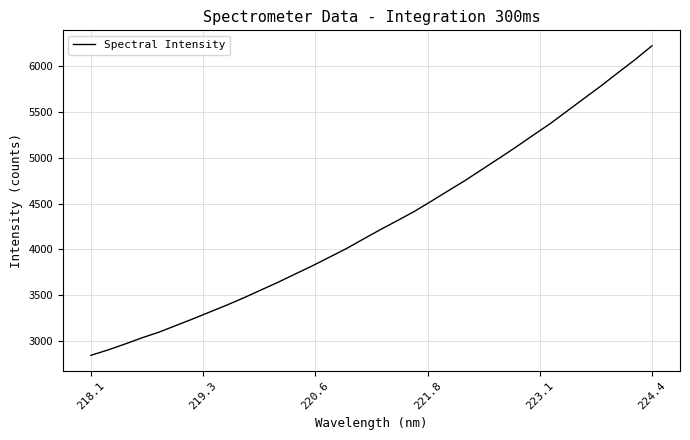

What is the minimum value shown in the chart?

2843.9